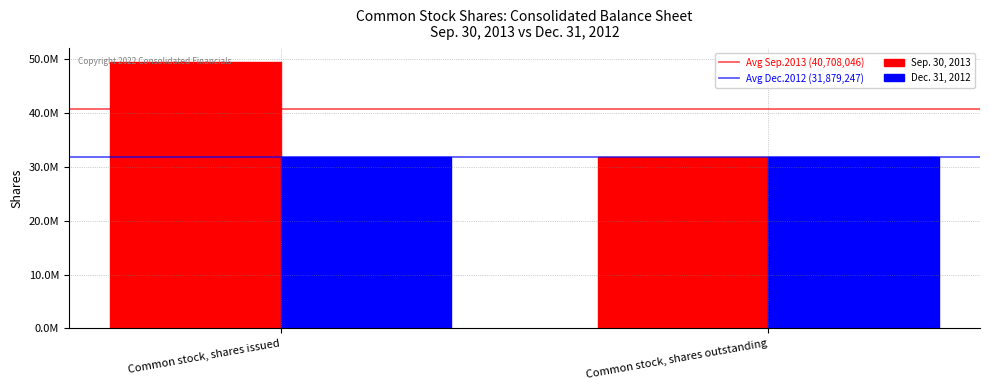

Are the bars grouped side by side (vs. stacked)?

Yes